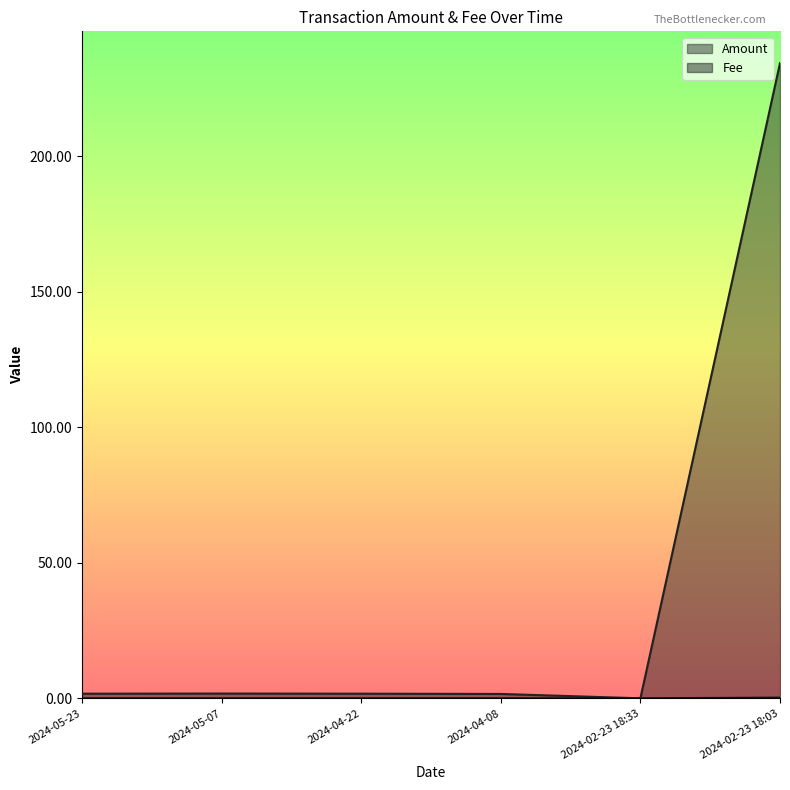

Is it true that Amount equals 1.6 at 2024-04-08?

True